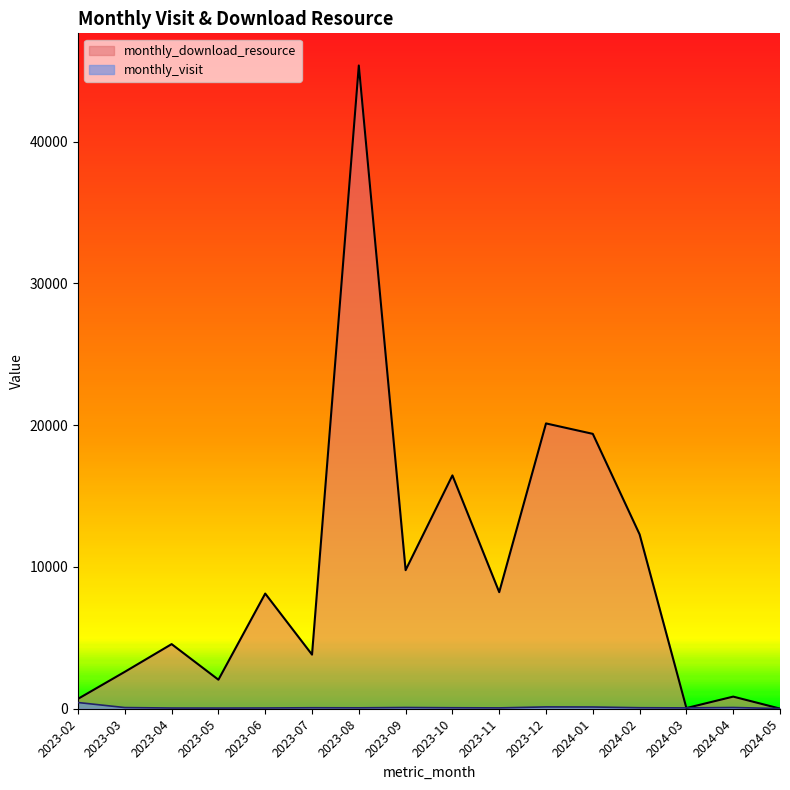

Which series has the largest range (max minus min)?

monthly_download_resource